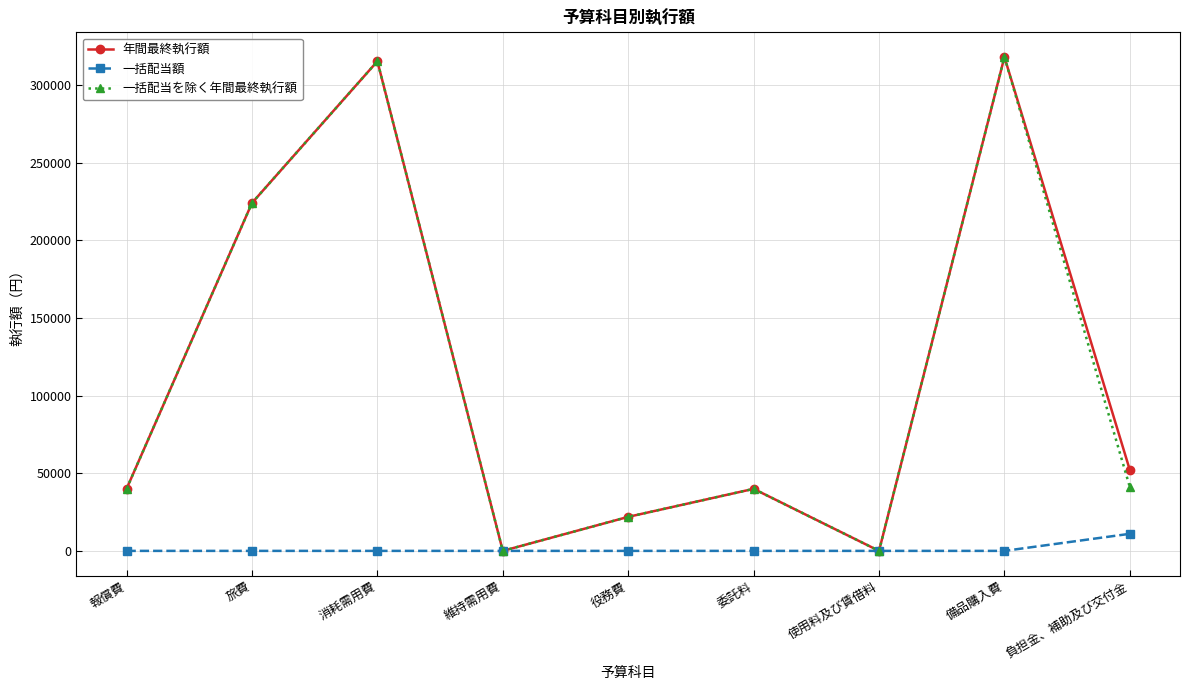

What is the total value across all series at 旅費?

448300